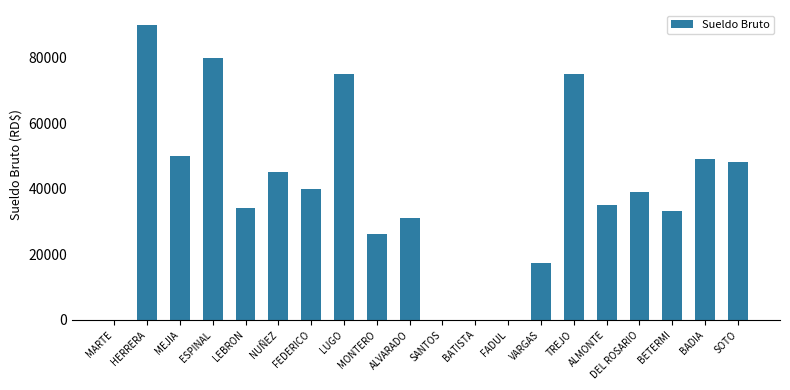

What is the change in value from MONTERO to SANTOS?

-26250